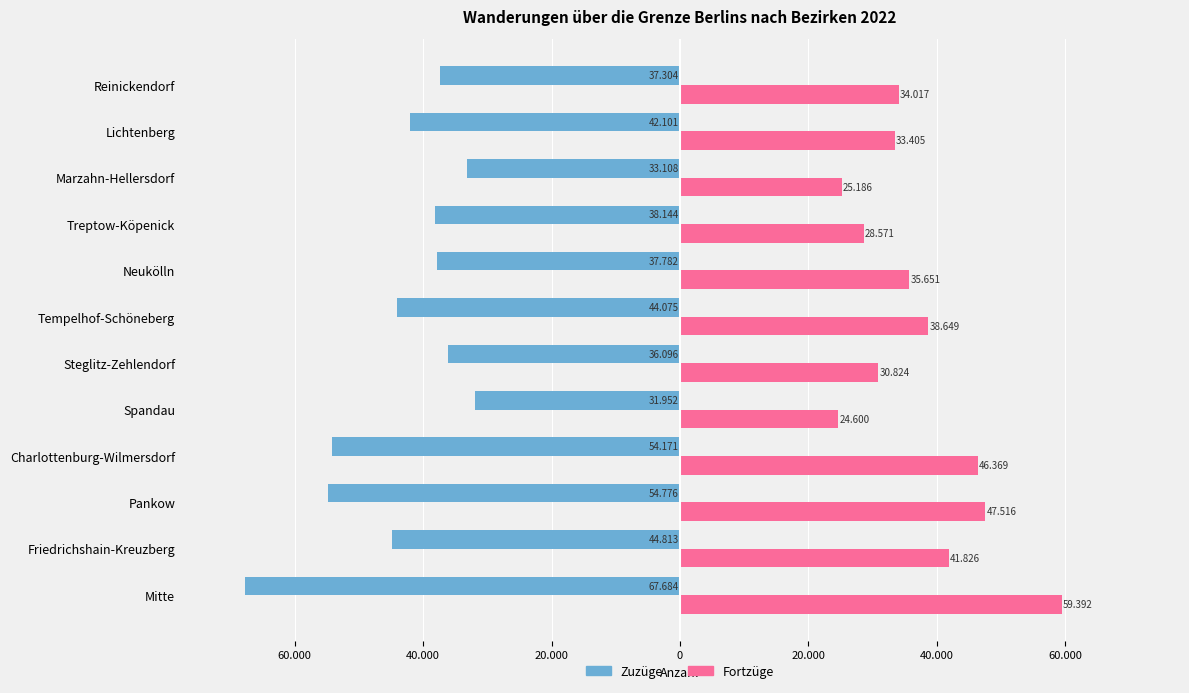

What is the maximum value shown in the chart?

59392